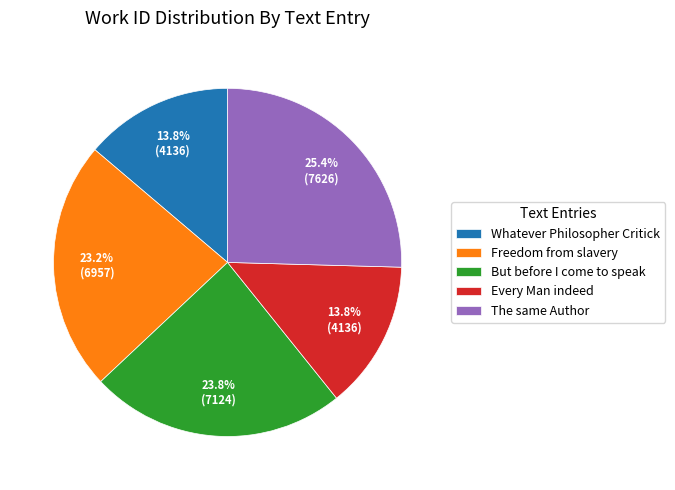

Does The same Author represent more than half of the total?

No